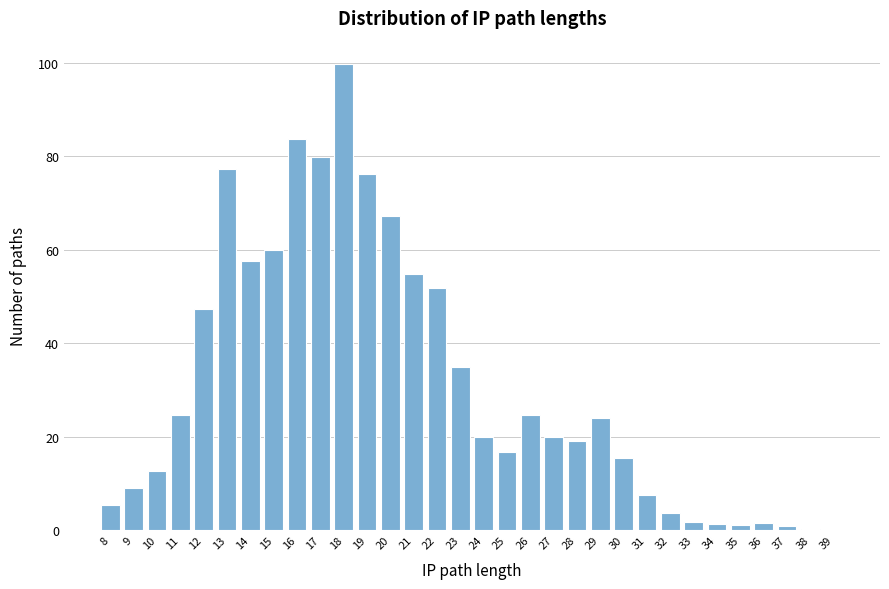

Between 28 and 29, which is larger?

29